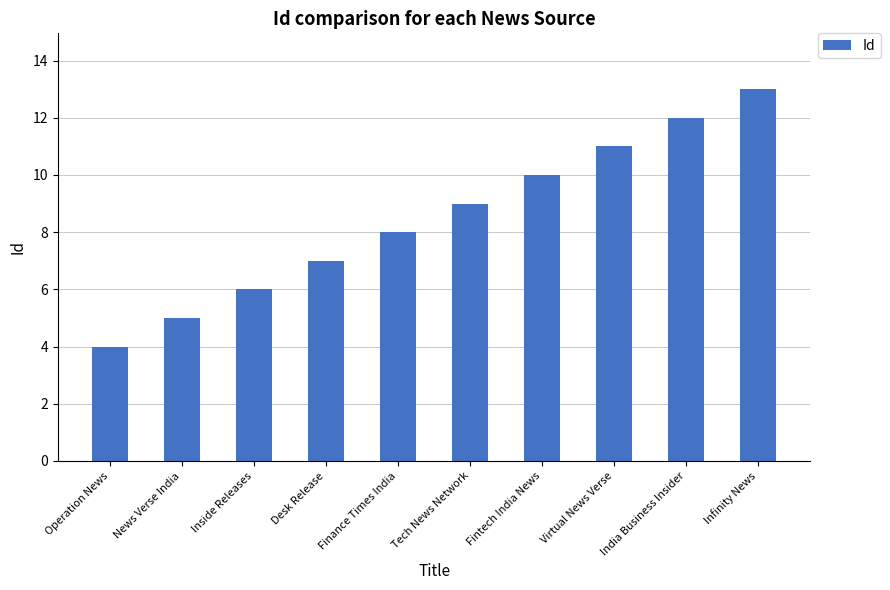

How many values are below 9?

5